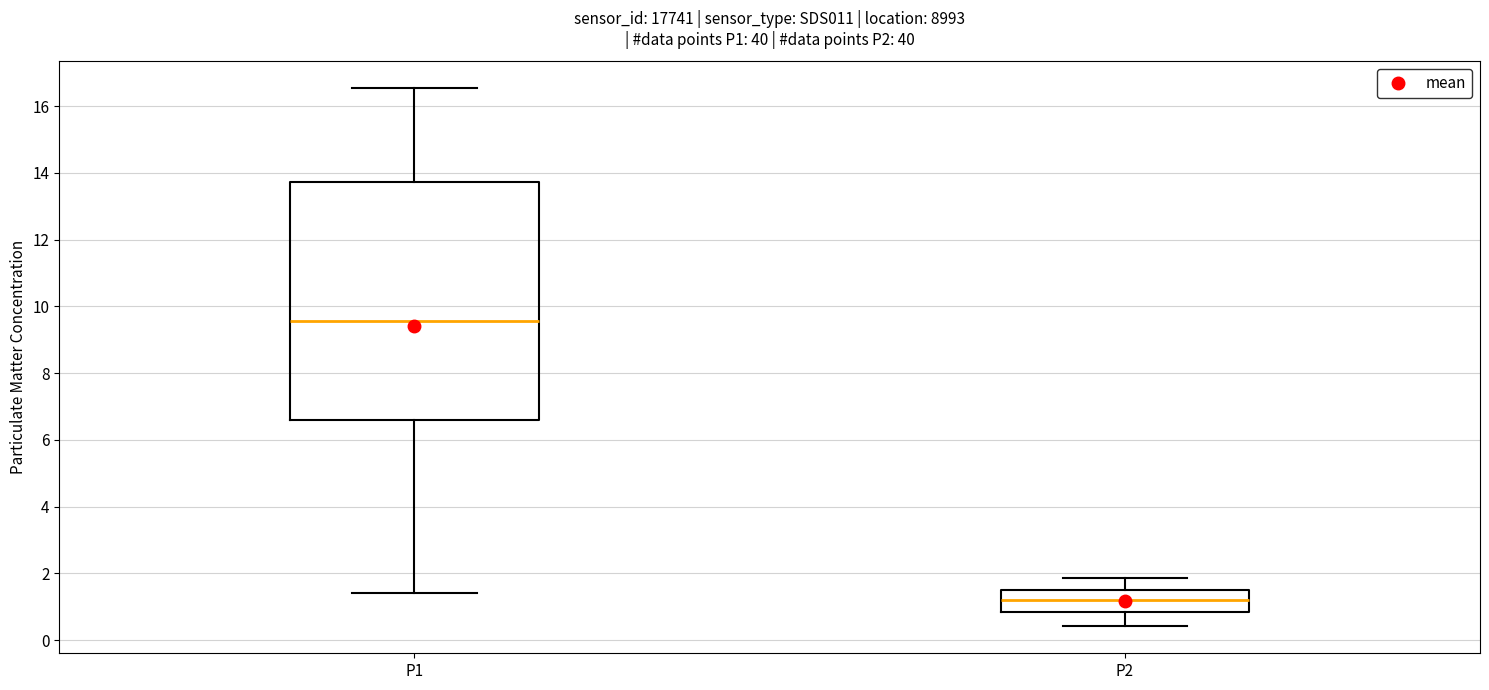

Reading left to right, transcribe this box plot: for each box, give where its median line is, the range the box spans, and where its two whiskers end, as read against the y-axis. The values are not printed on the chart, so give them approximately, as read against the axis.

P1: median 9.6, box 6.6 to 13.8, whiskers 1.4 to 16.6
P2: median 1.2, box 0.8 to 1.4, whiskers 0.4 to 1.8